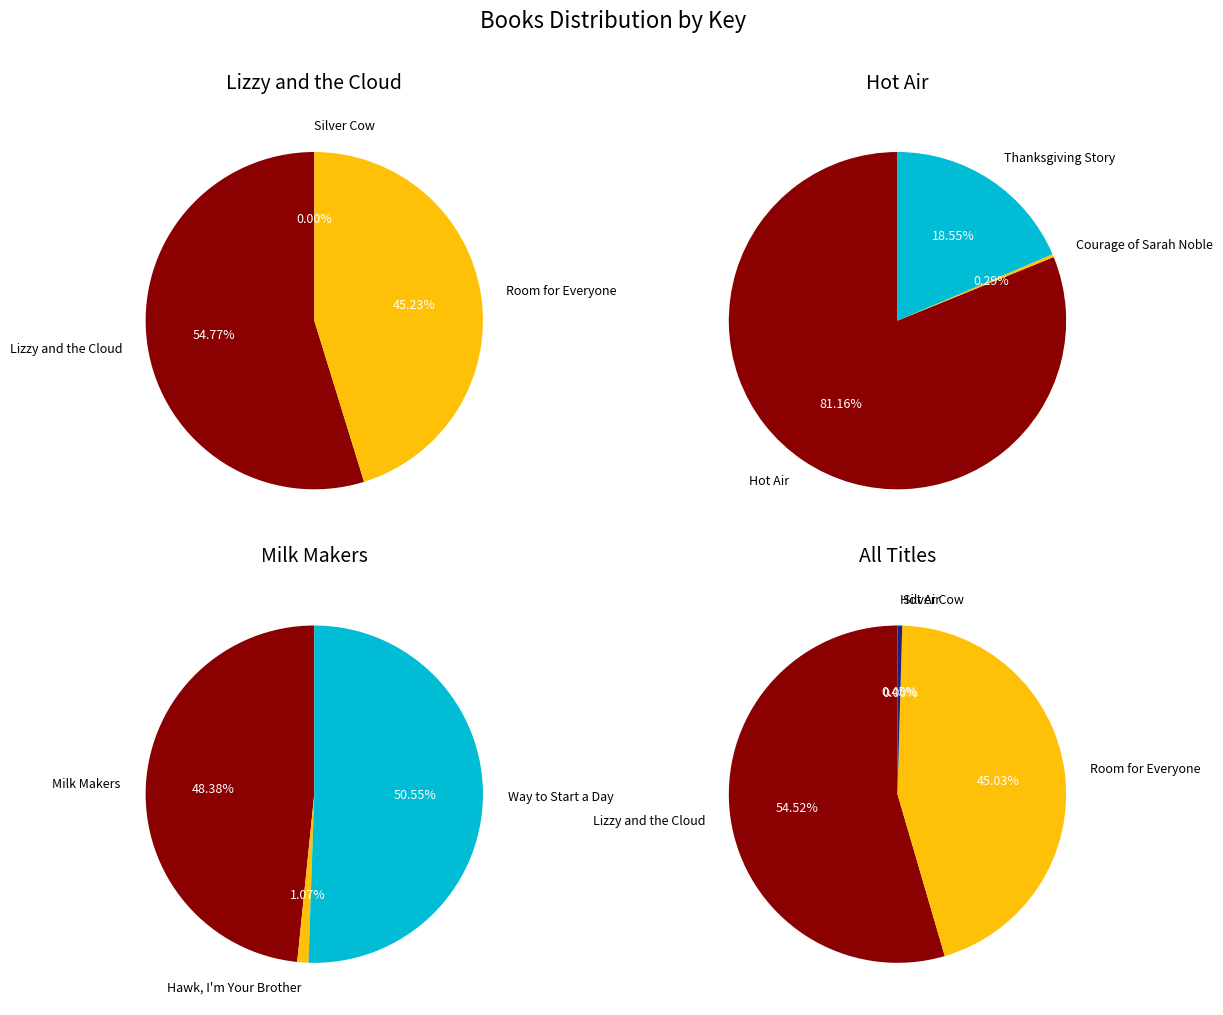

Combined, what portion of the pie is Hot Air and Room for Everyone?

45.3%